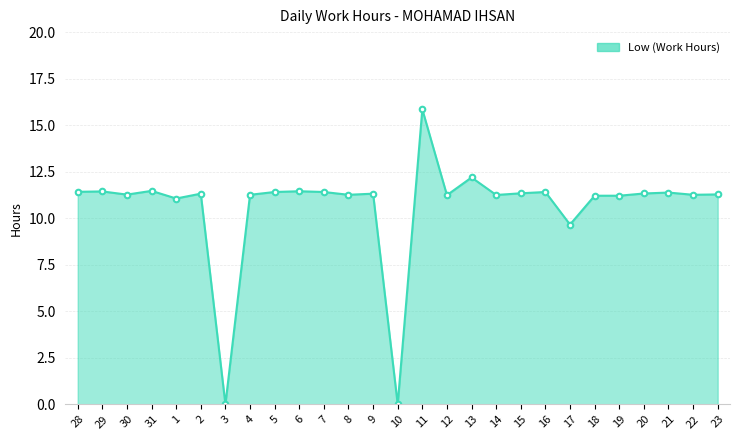

At which label is the value closest to 7?

17